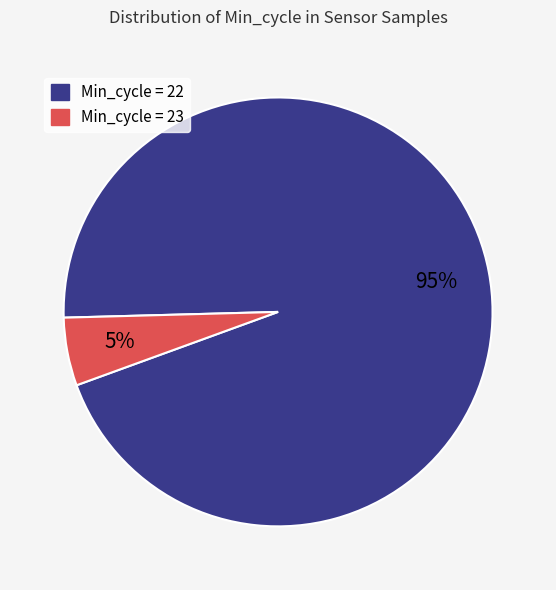

To the nearest percent, what is the average slice percentage?

50%